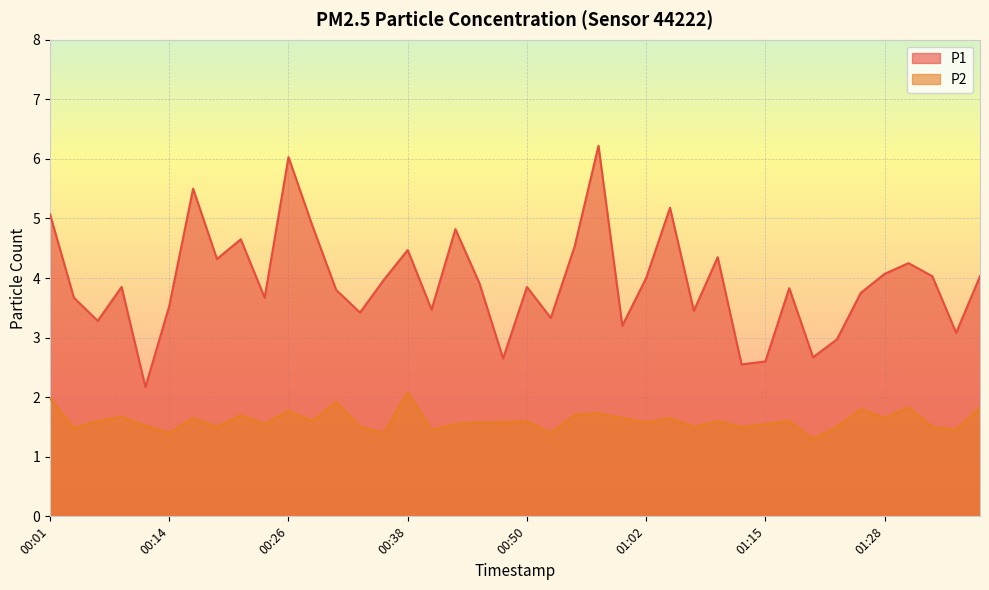

What is the minimum value for P1?

2.2